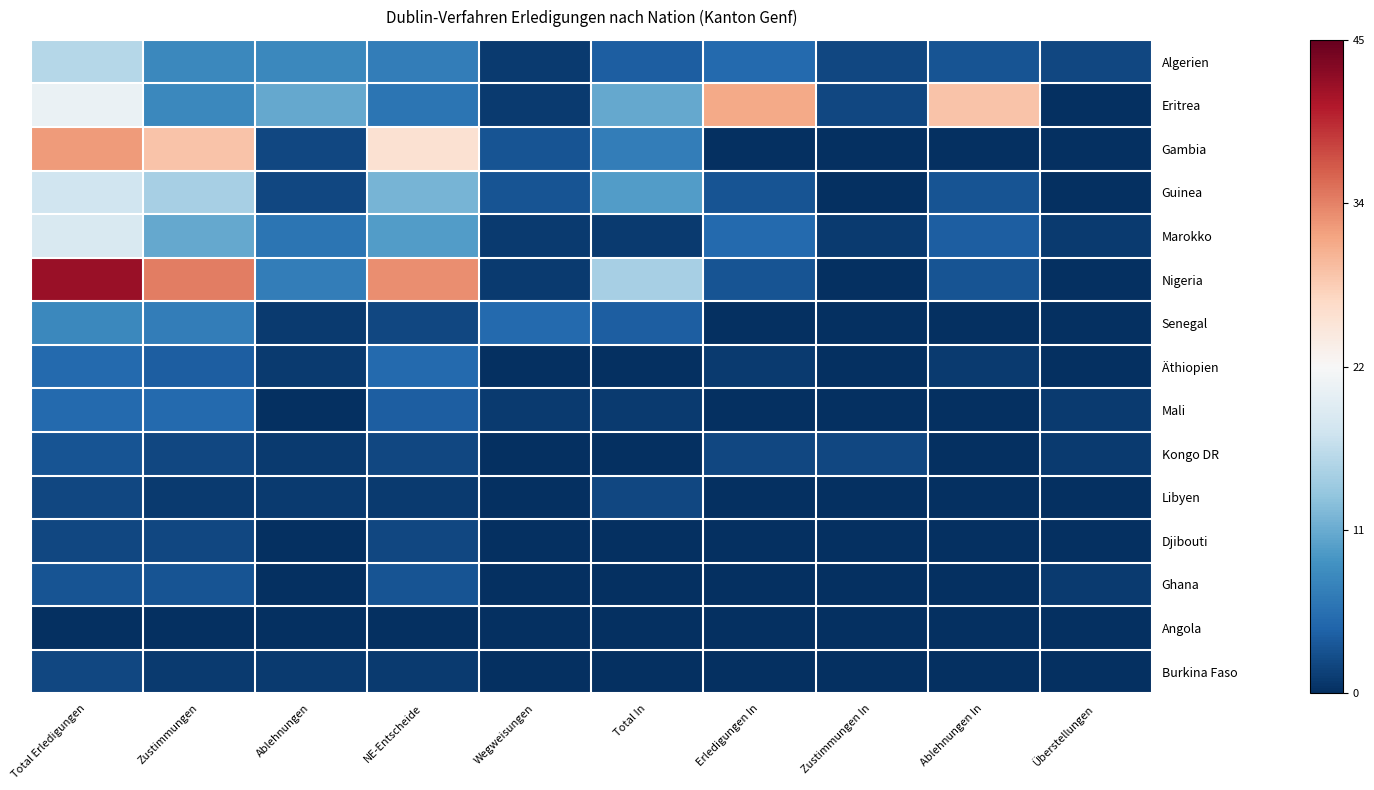

Which label corresponds to the smallest value in the chart?

Überstellungen